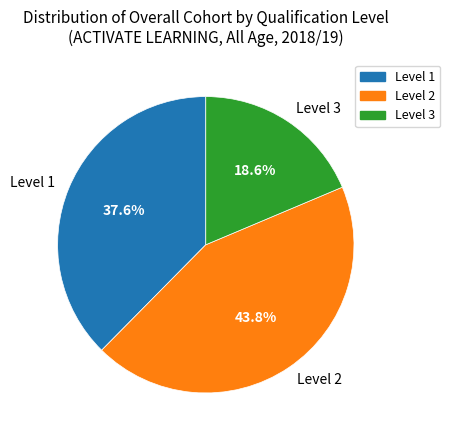

What is the total percentage of Level 1 and Level 3?

56.2%